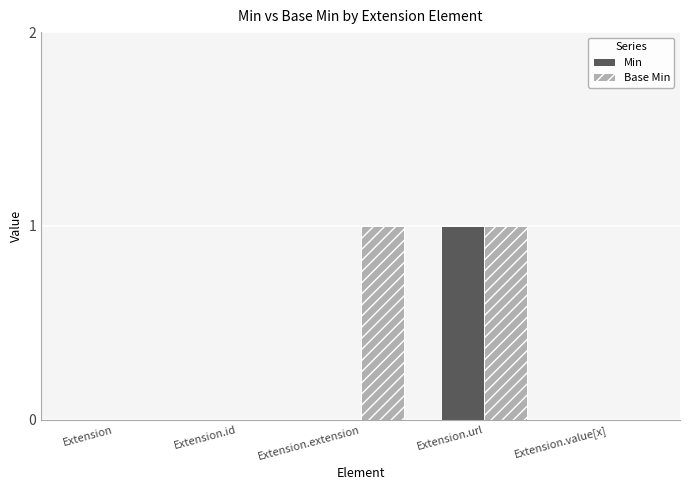

Reading left to right, what are all the values shown in this chart?

Min: 0	0	0	1	0
Base Min: 0	0	1	1	0